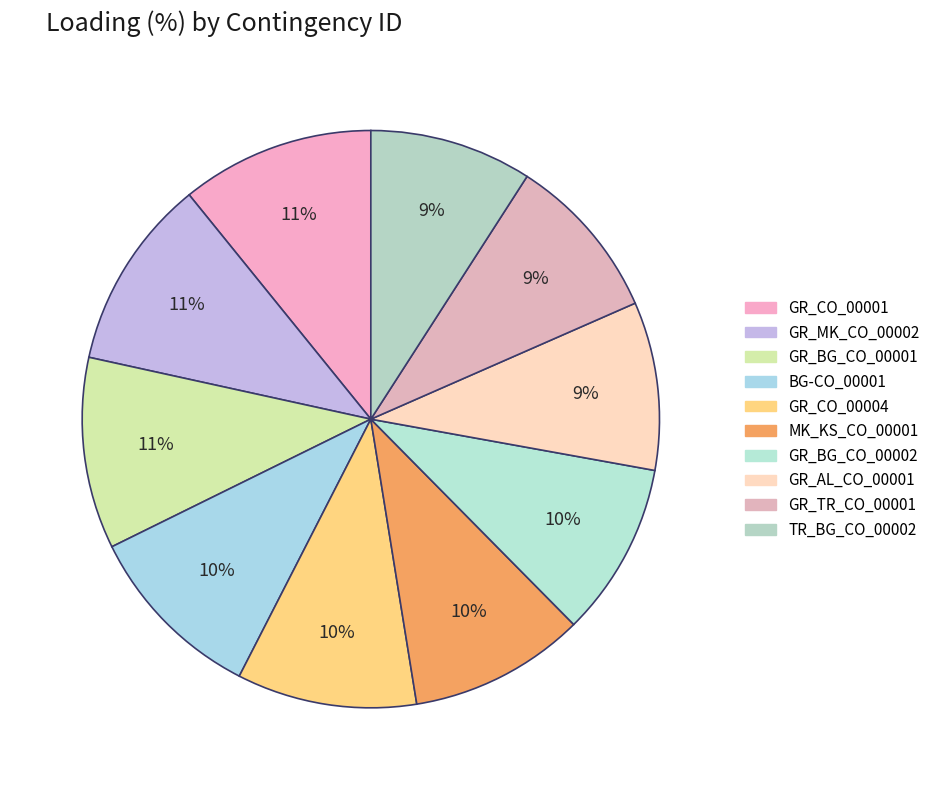

Does GR_BG_CO_00001 account for over 50% of the chart?

No